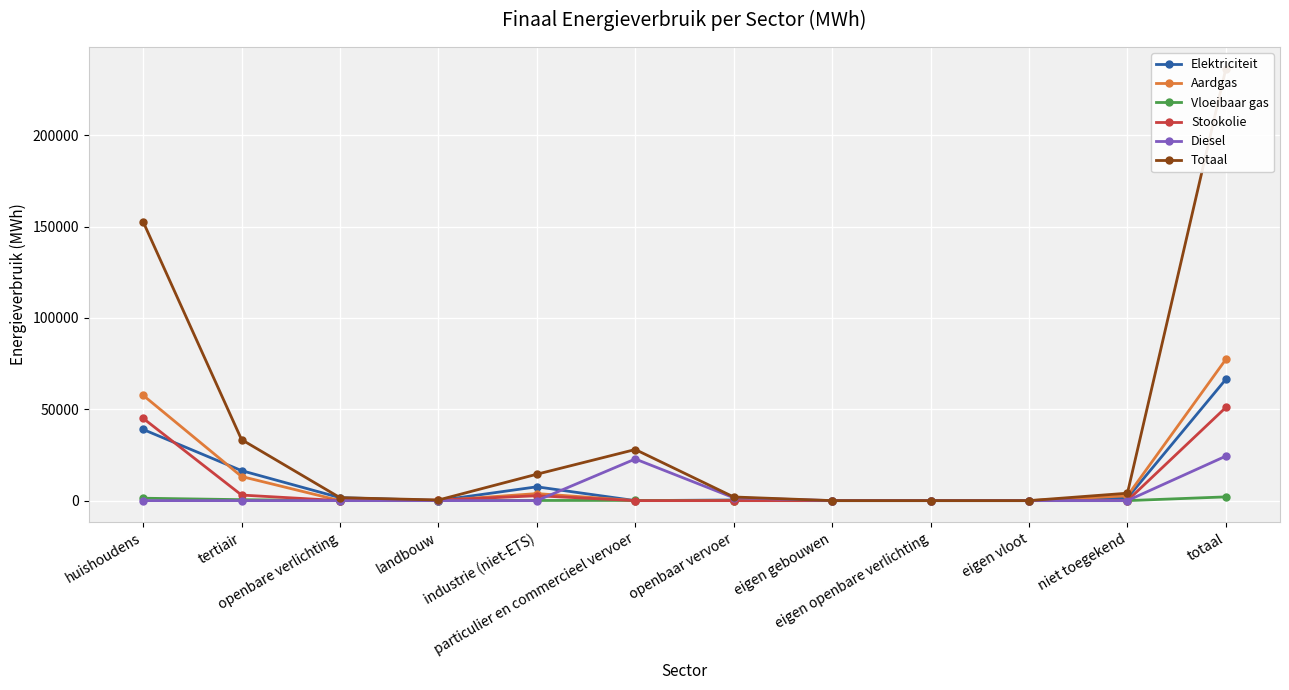

True or false: Stookolie and Vloeibaar gas intersect in this chart.

True